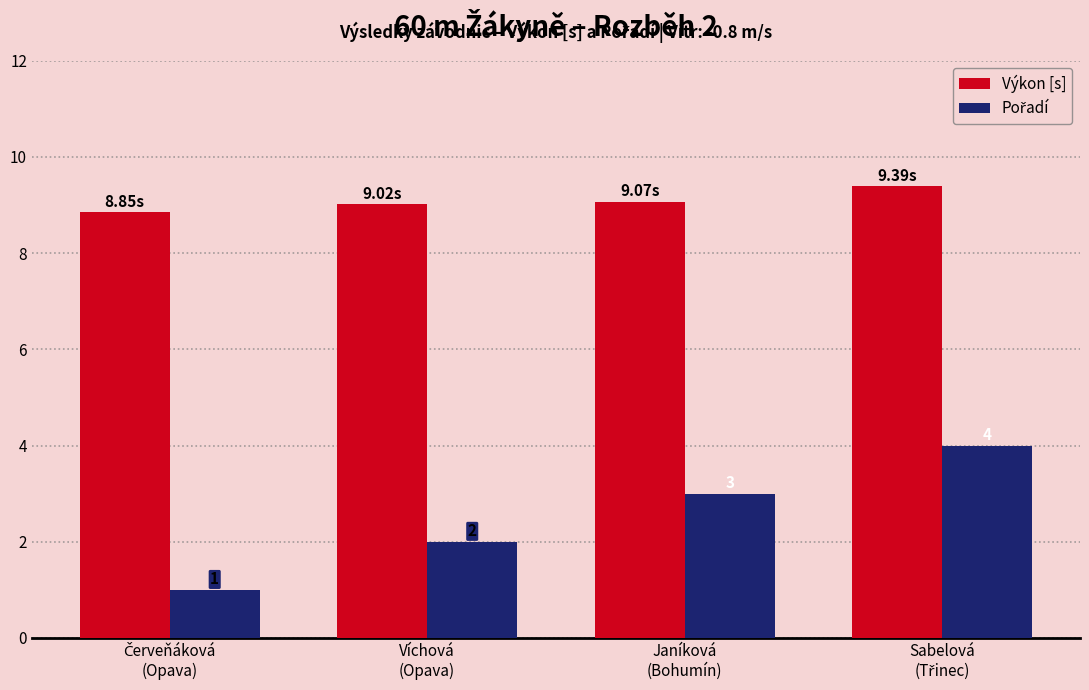

What is the total value across all series at Janíková
(Bohumín)?

12.1